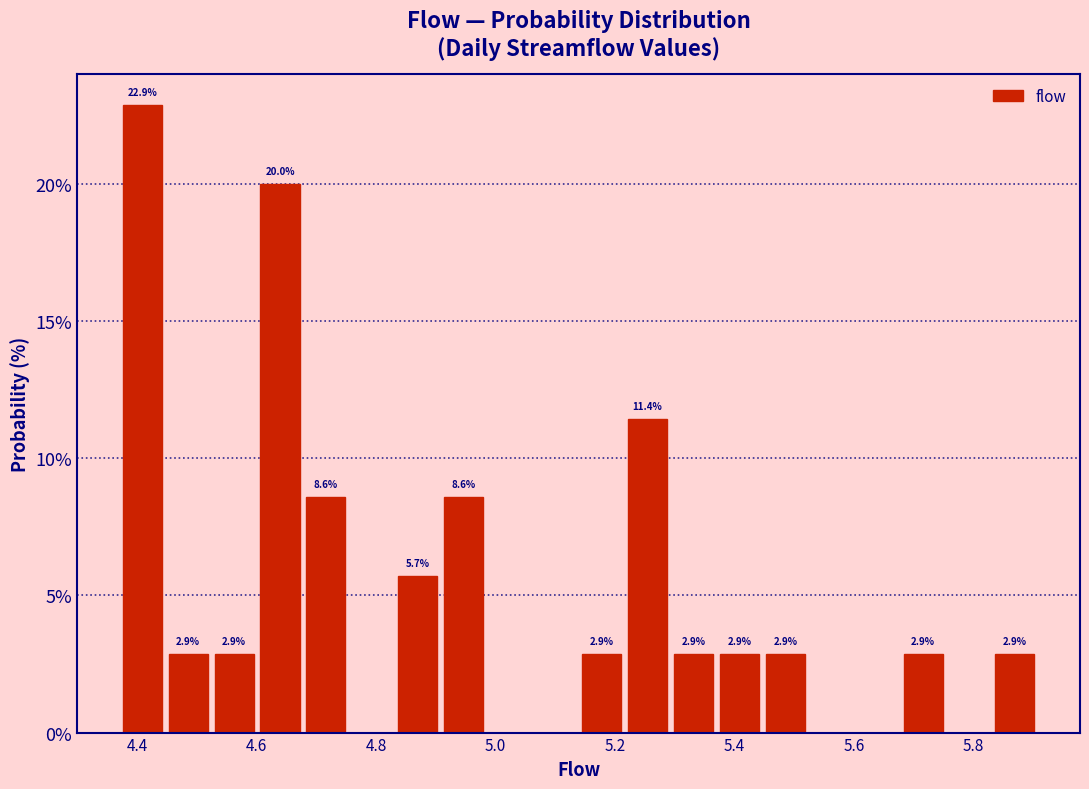

Read against the x-axis, roughly where is the centre of the tallest bar?

4.40